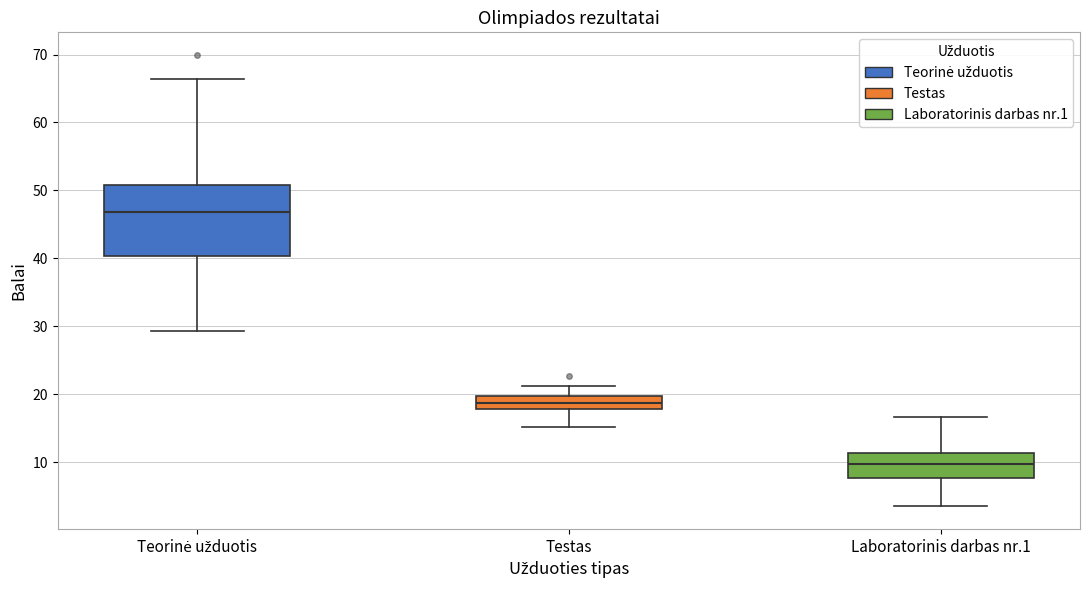

Reading left to right, transcribe this box plot: for each box, give where its median line is, the range the box spans, and where its two whiskers end, as read against the y-axis. The values are not printed on the chart, so give them approximately, as read against the axis.

Teorinė užduotis: median 47, box 40 to 51, whiskers 29 to 66
Testas: median 19, box 18 to 20, whiskers 15 to 21
Laboratorinis darbas nr.1: median 10, box 8 to 11, whiskers 4 to 17